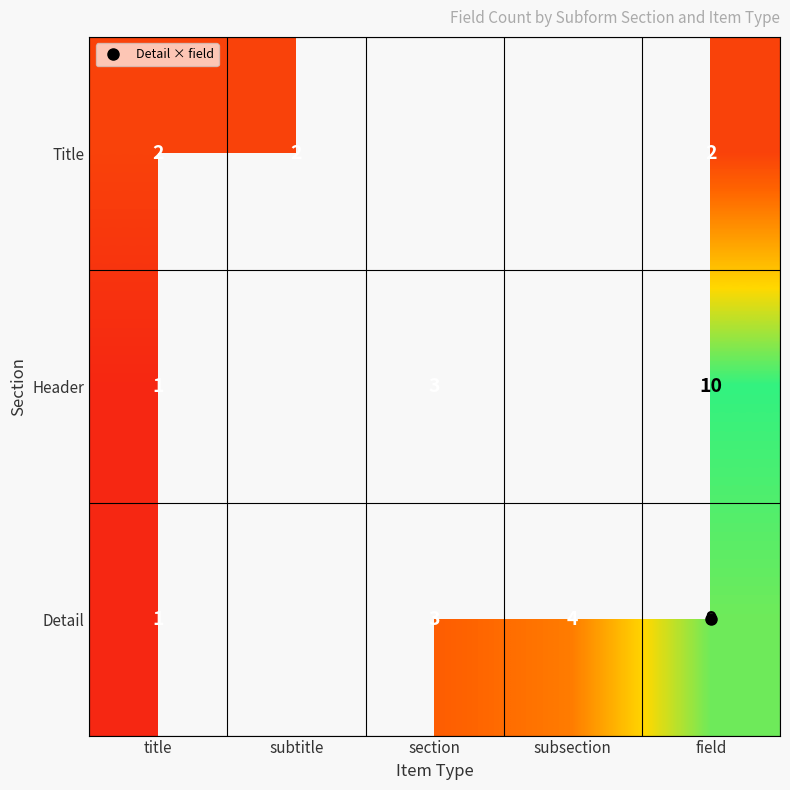

Is it true that Title equals 2.0 at field?

True